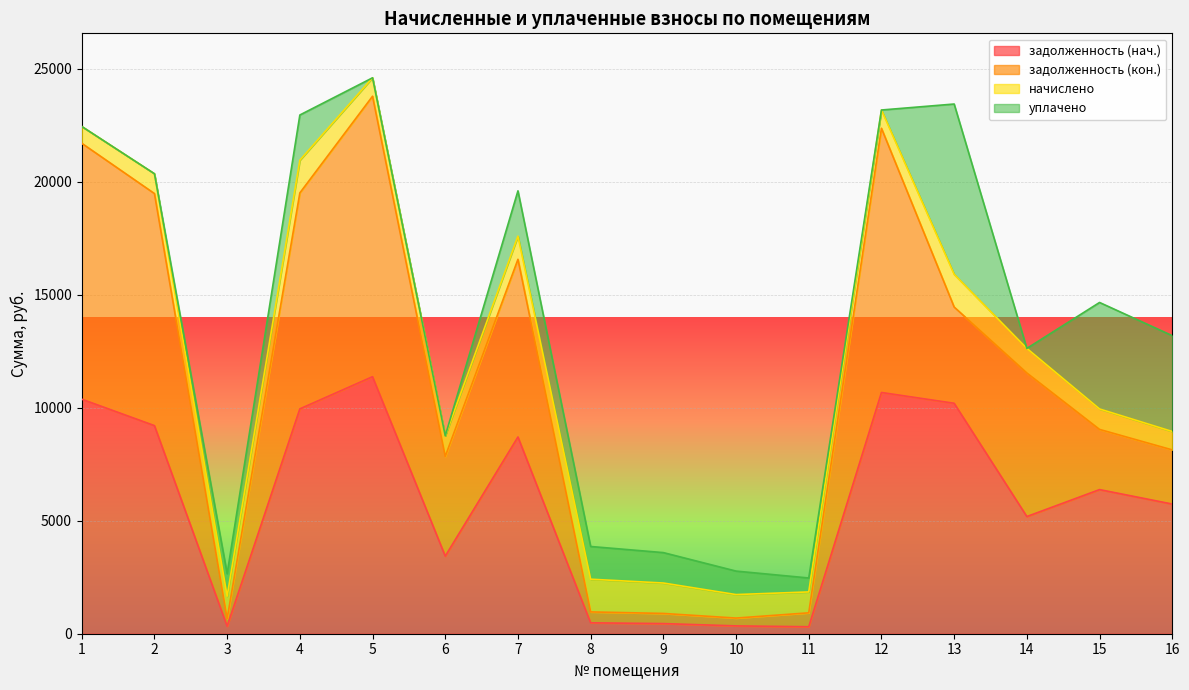

How many interior local peaks does the задолженность (кон.) series have?

4